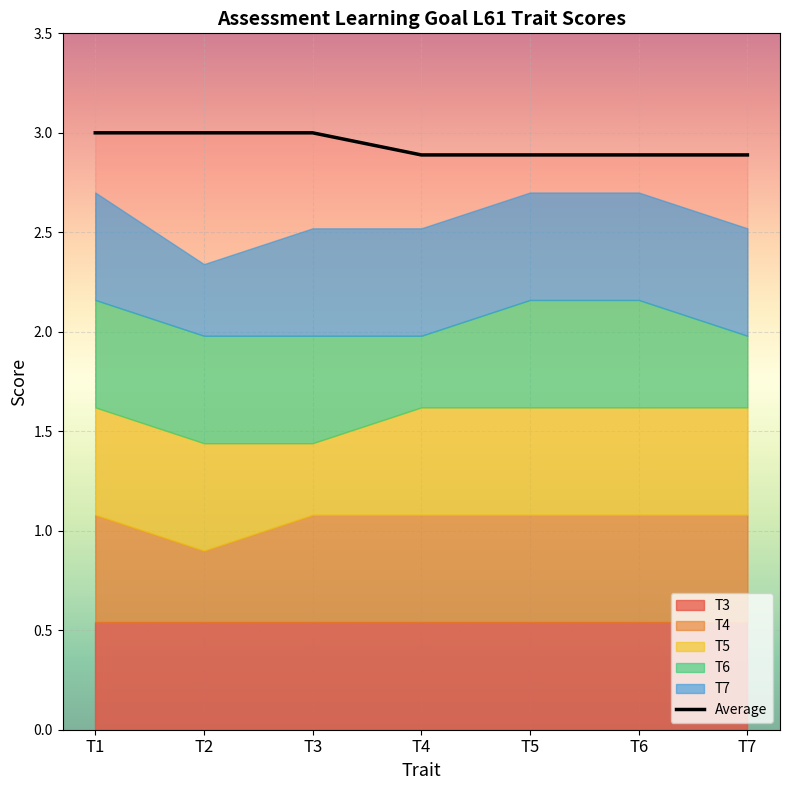

Reading right to left, transcribe all the data shown in this chart.

T7=2.9	T6=2.9	T5=2.9	T4=2.9	T3=3.0	T2=3.0	T1=3.0